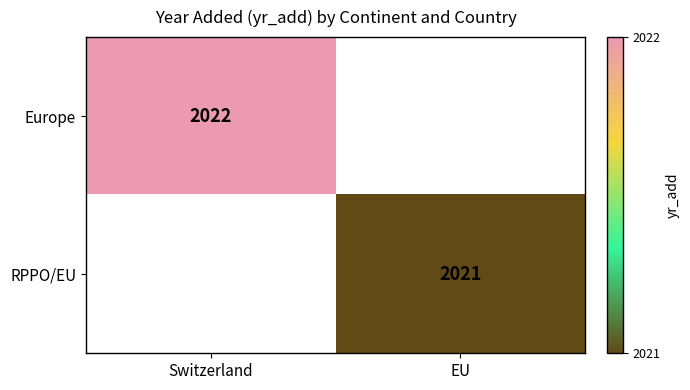

At which category does the chart reach its minimum across all series?

EU